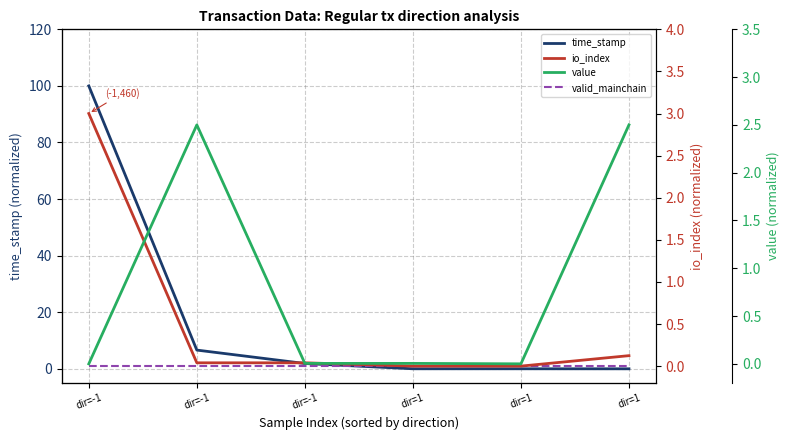

What is the label of the 5th point from the left?

dir=1